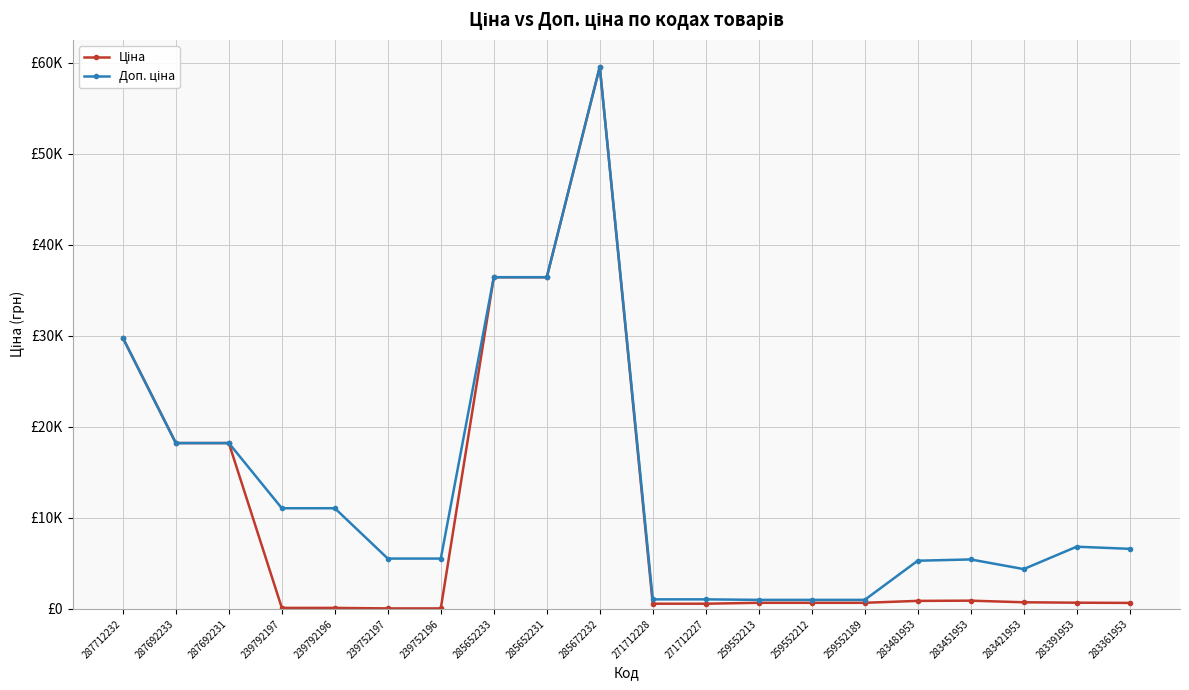

Which series has the largest total across all categories?

Доп. ціна